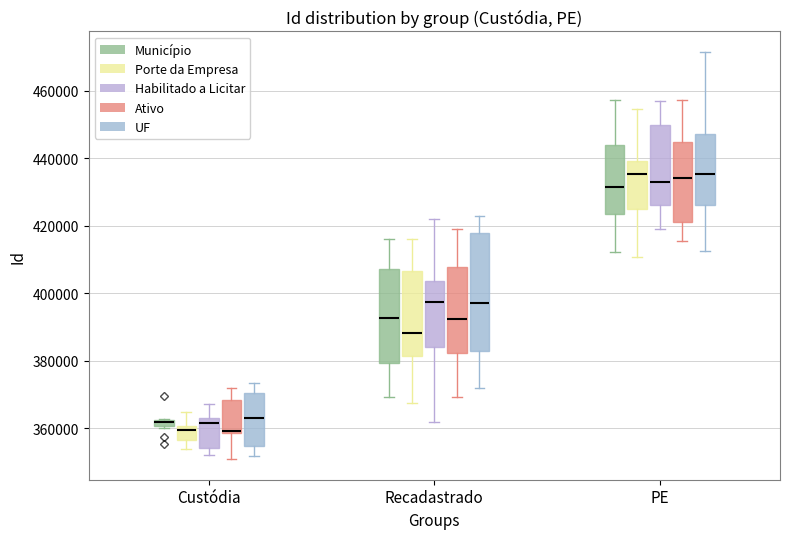

Where does the upper whisker of the box for PE (UF) end on the y-axis? The values are not printed on the chart, so give them approximately, as read against the axis.

472000